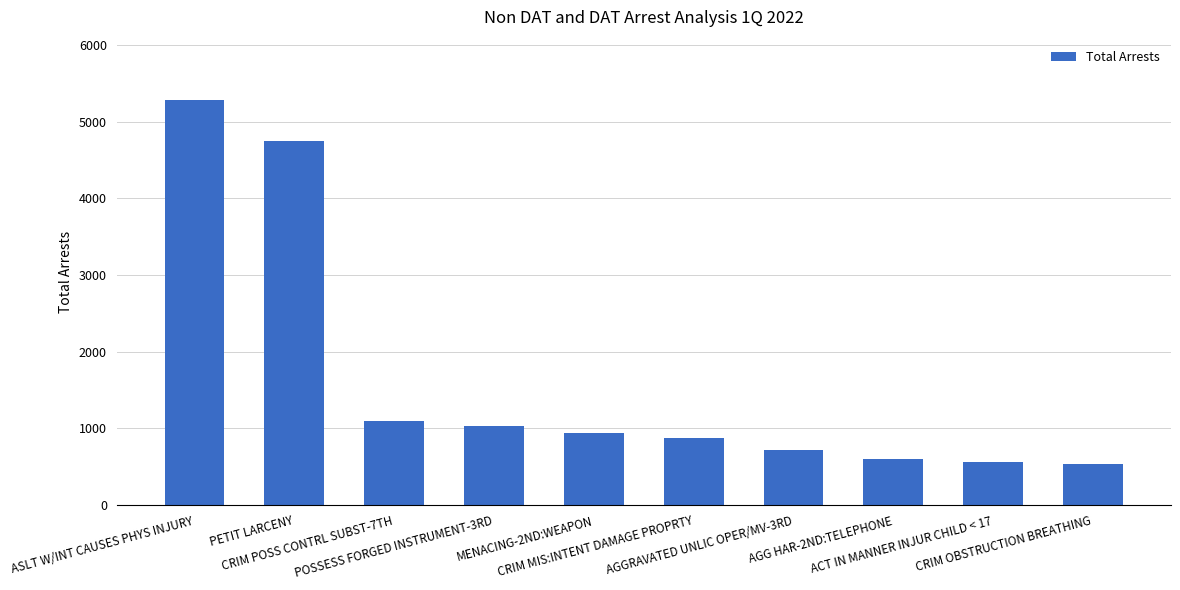

The value at POSSESS FORGED INSTRUMENT-3RD is 1030. True or false?

True